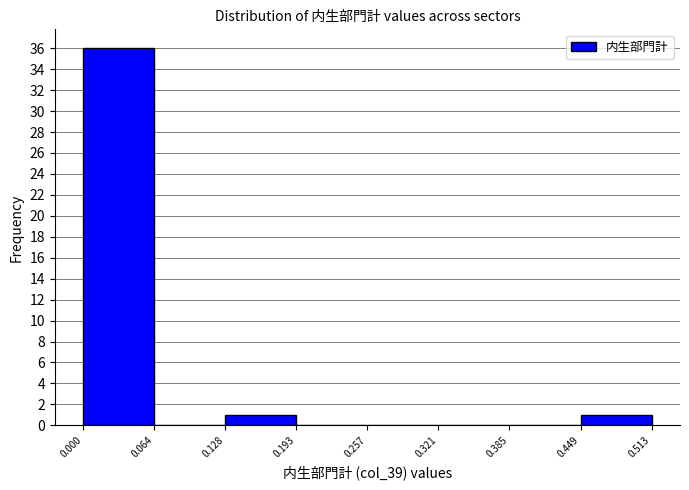

Reading left to right, transcribe this chart: for each bar, give the range it covers on the x-axis and its height. The values are not printed on the chart, so give them approximately, as read against the axis.

0.000 to 0.064: 36
0.064 to 0.128: 0
0.128 to 0.193: 1
0.193 to 0.257: 0
0.257 to 0.321: 0
0.321 to 0.385: 0
0.385 to 0.449: 0
0.449 to 0.513: 1